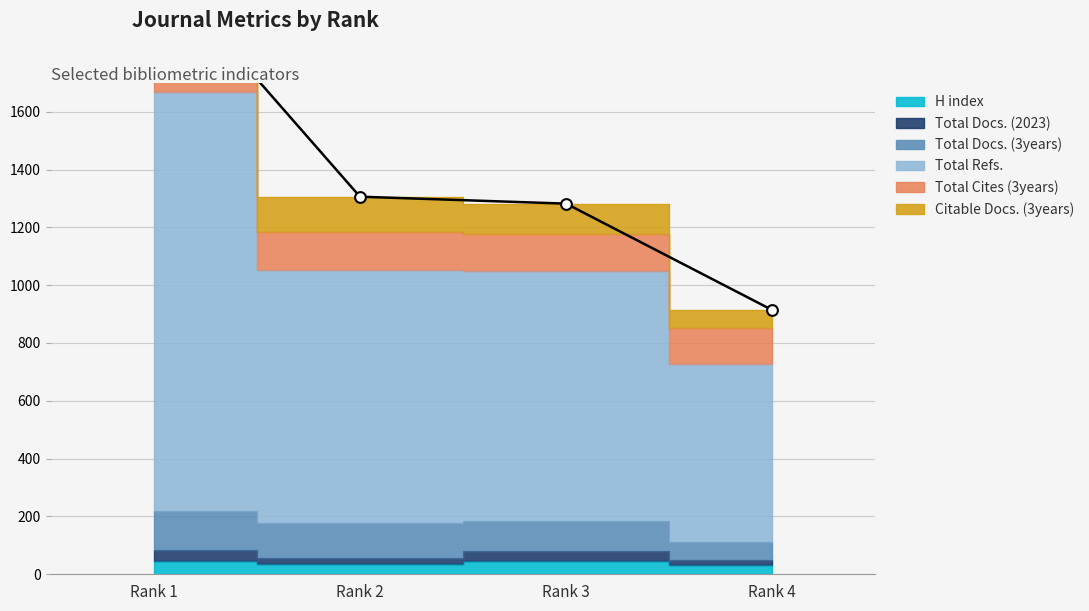

Which series contains the highest Y value?

Total Refs.